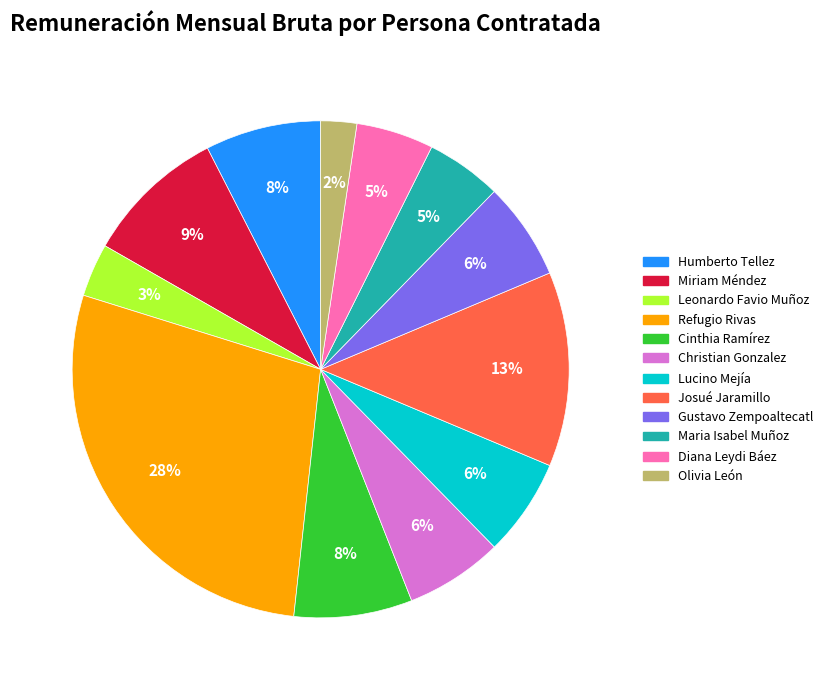

How many segments does this pie chart have?

12